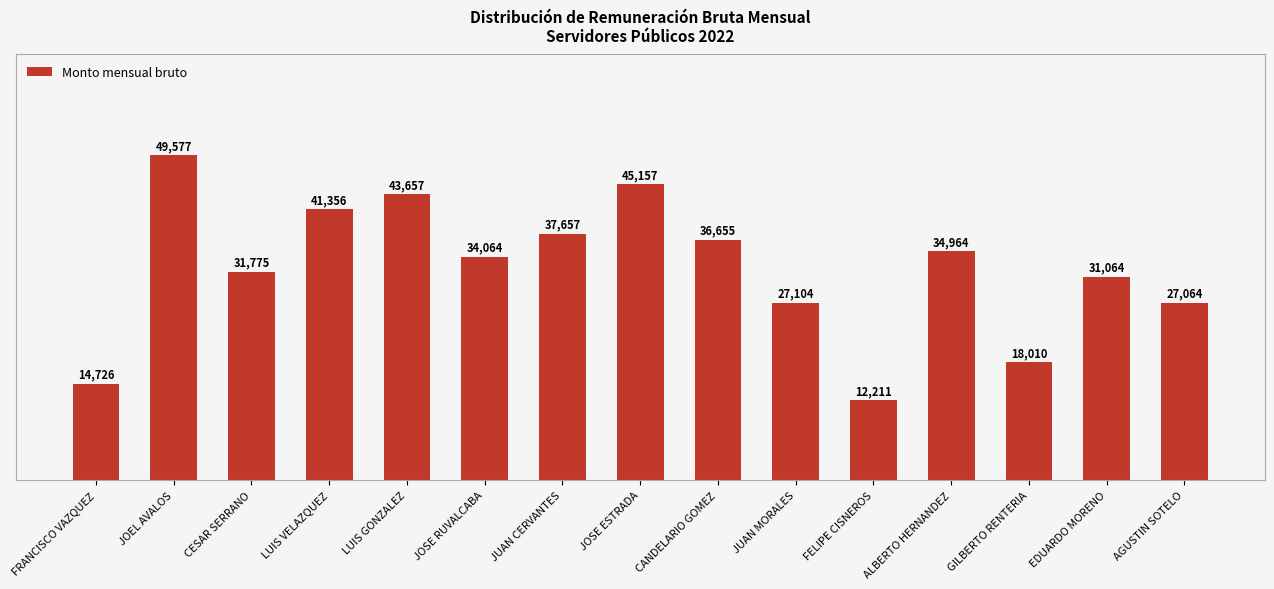

What is the sum of all values?

485040.7